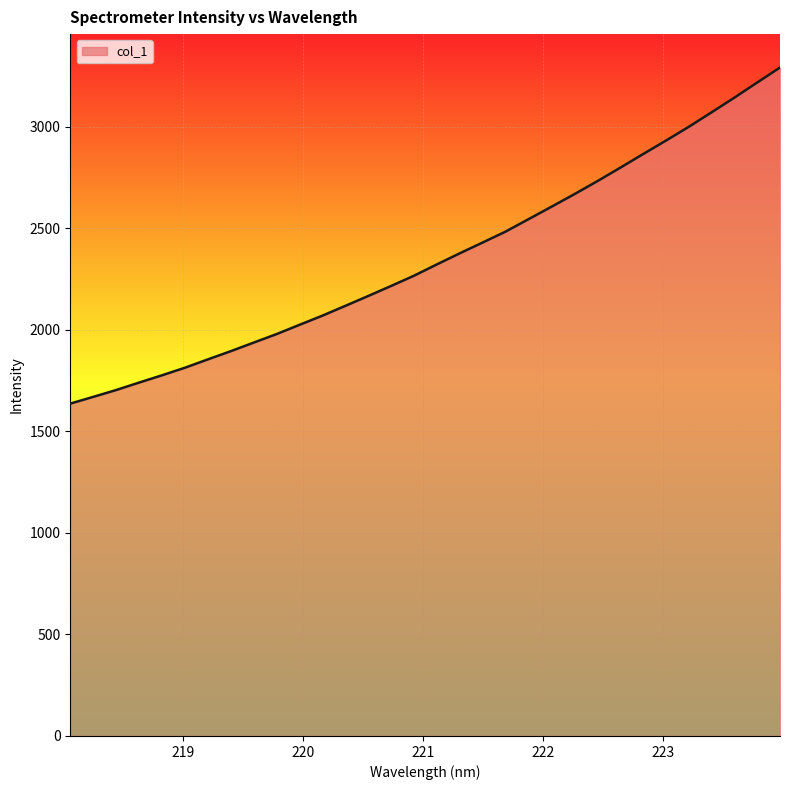

What is the difference between the maximum and minimum values?

1655.6